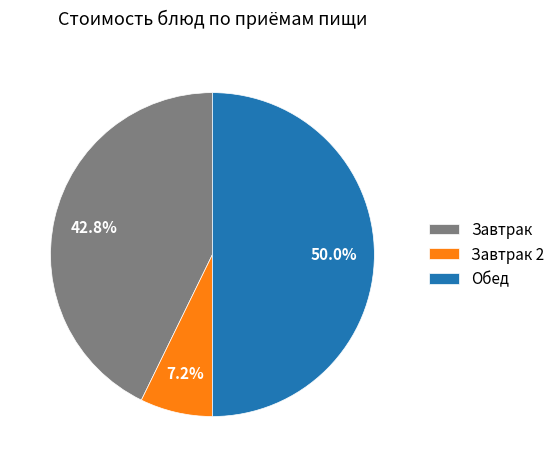

Rank the categories by value from lowest to highest.

Завтрак 2, Завтрак, Обед